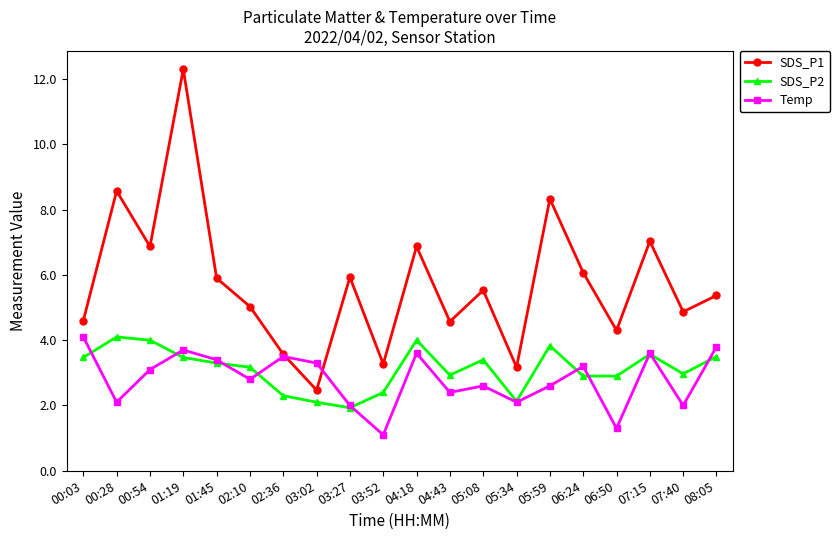

How many lines are shown in the chart?

3